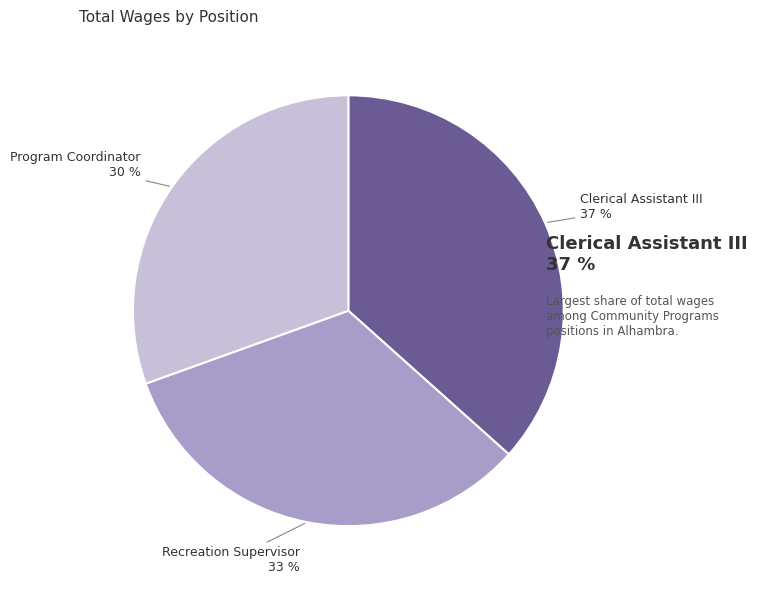

Which category has the biggest portion of the pie?

Clerical Assistant III